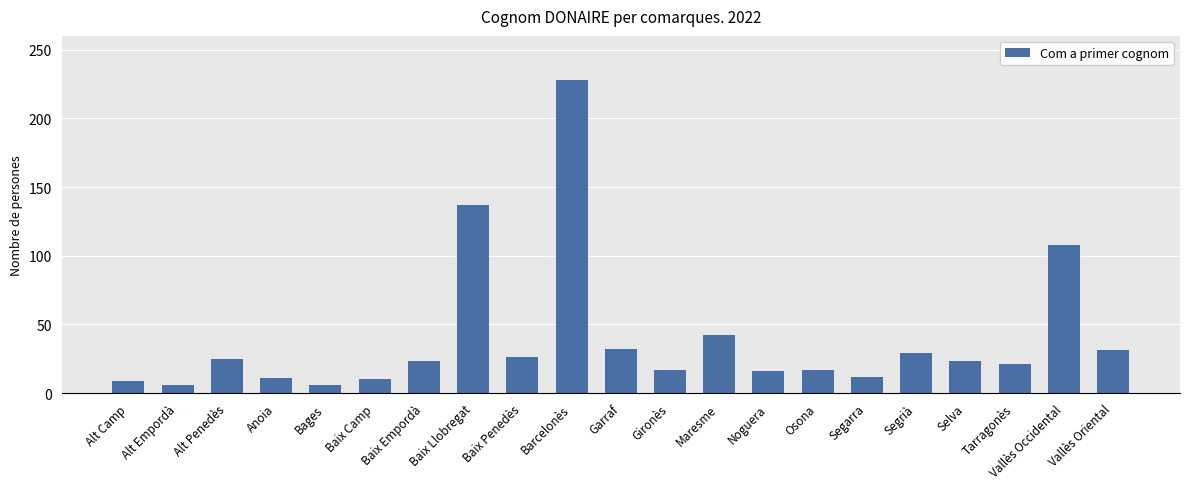

What is the approximate value at Barcelonès, to the nearest 5?

230